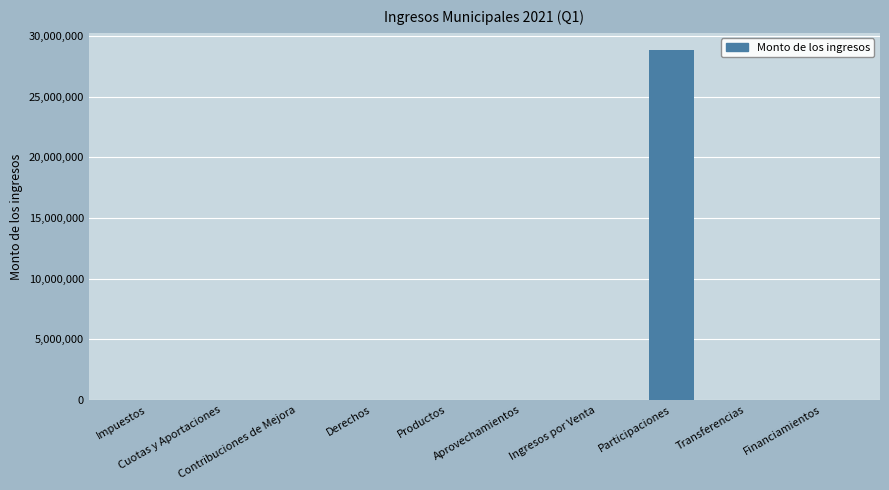

What is the sum of all values?

28853028.5